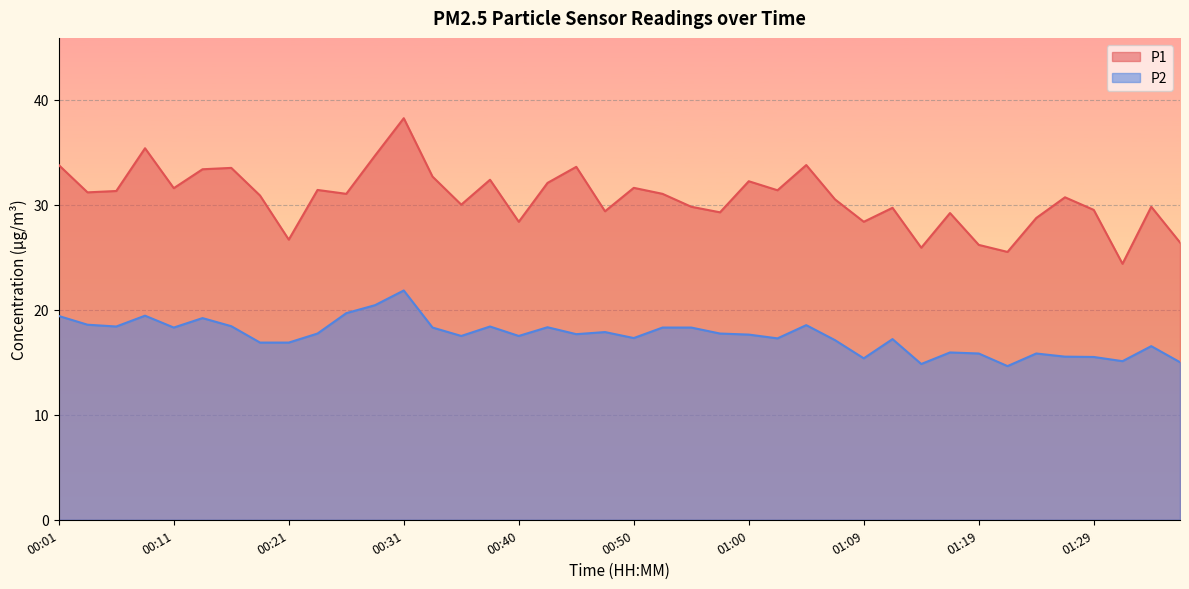

How many lines are shown in the chart?

2